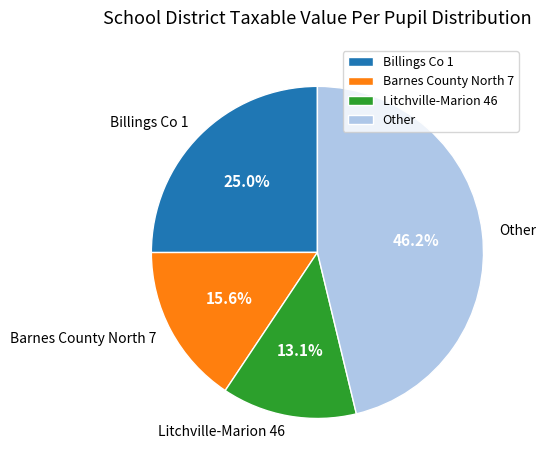

Does Other represent more than half of the total?

No